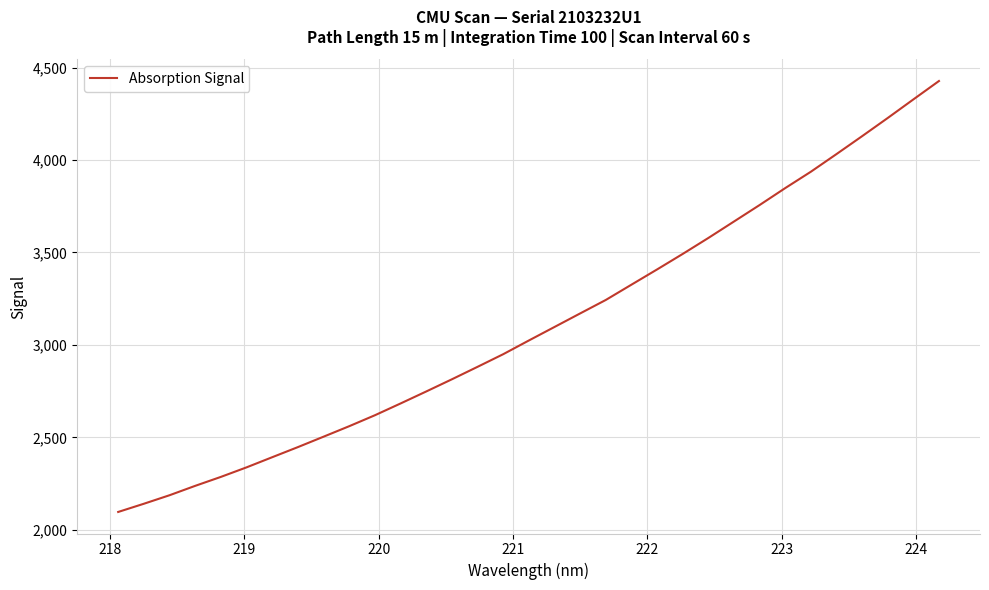

What is the difference between the maximum and minimum values?

2330.8